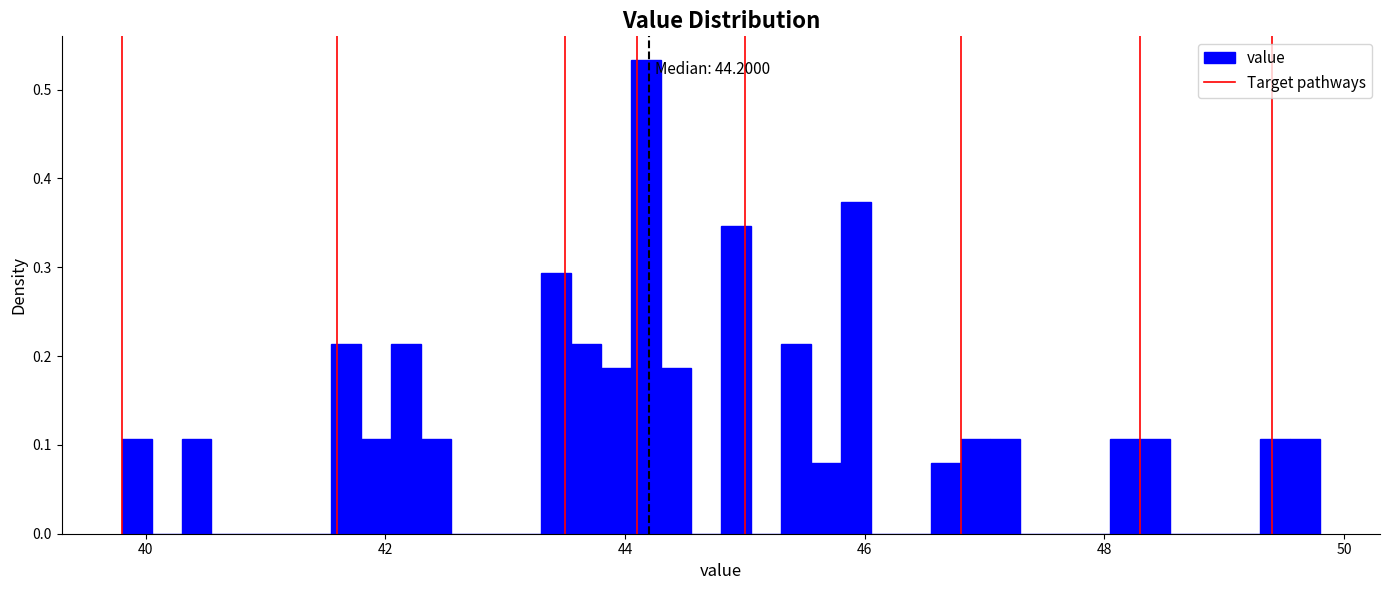

Read against the x-axis, roughly where is the centre of the tallest bar?

44.2